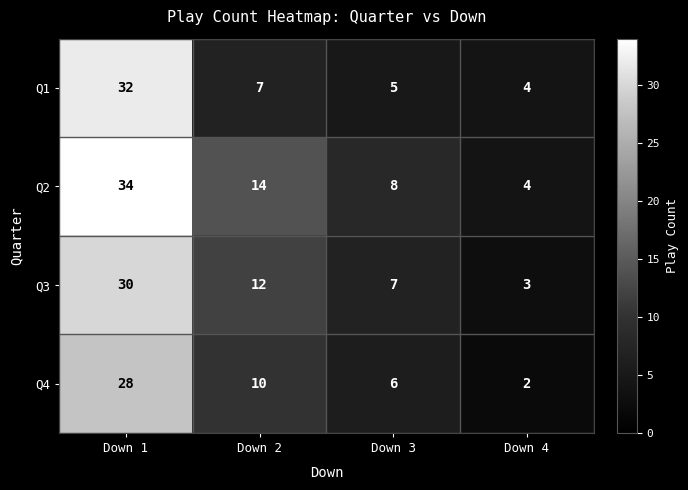

Where does the Q2 series first go above 14?

Down 1